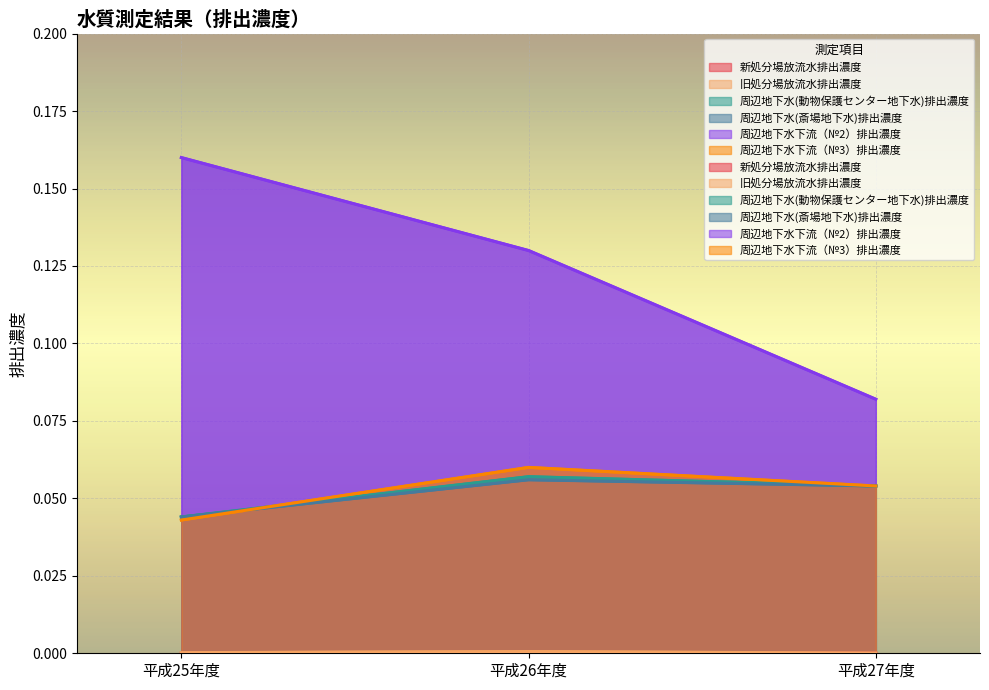

What value does the 周辺地下水下流（№2）排出濃度 series have at 平成27年度?

0.1